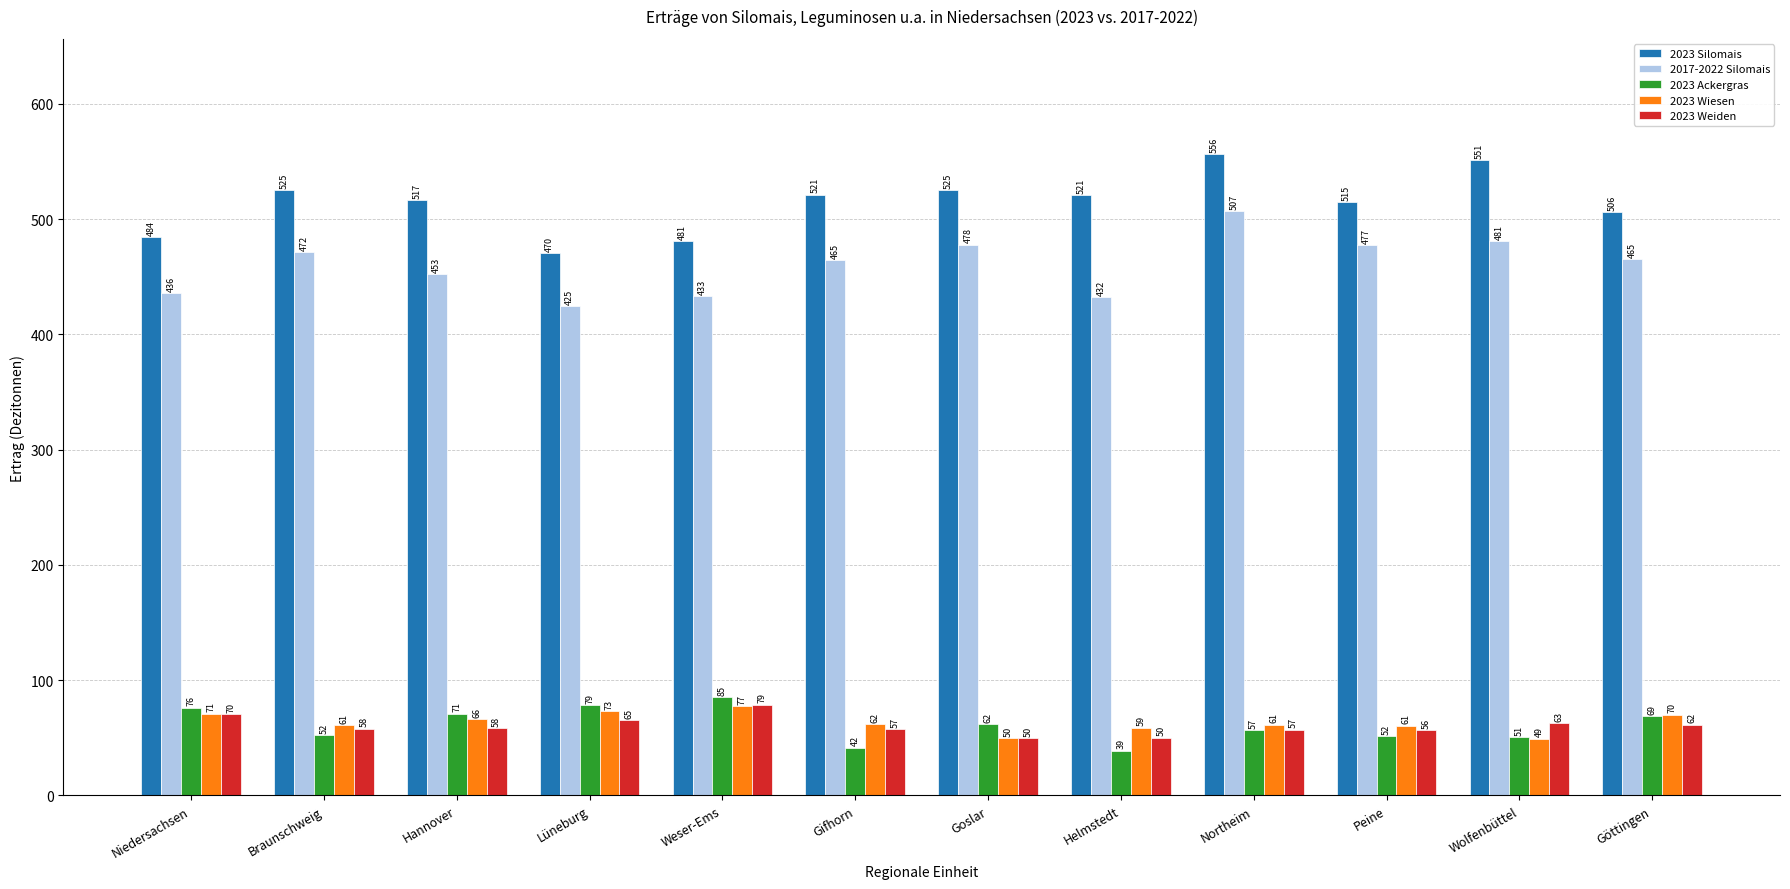

What position from the right is Hannover?

10